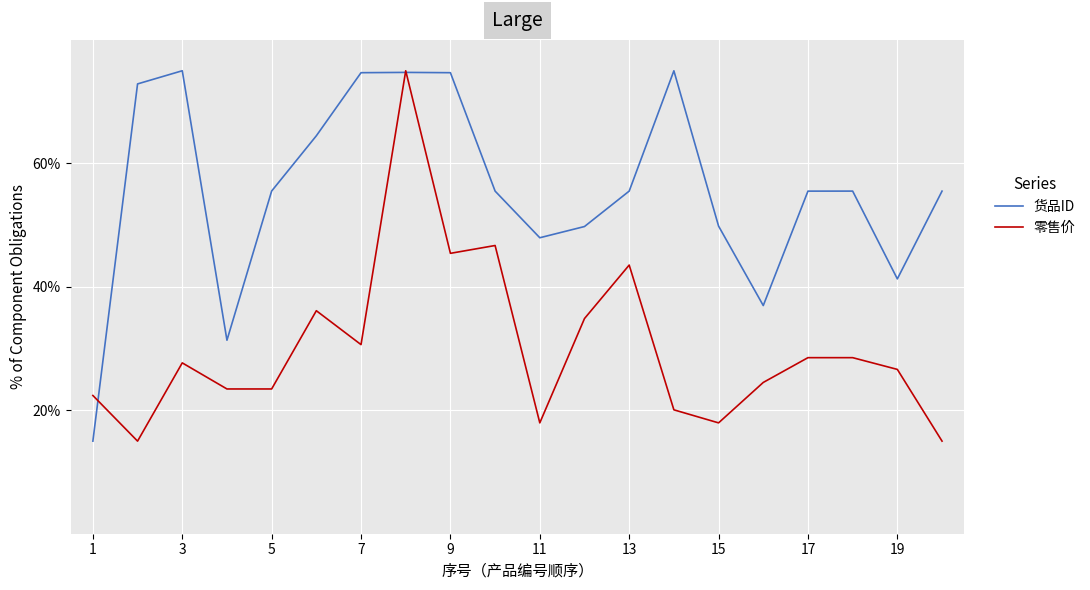

List the series in order of their overall mean, lowest first.

零售价, 货品ID